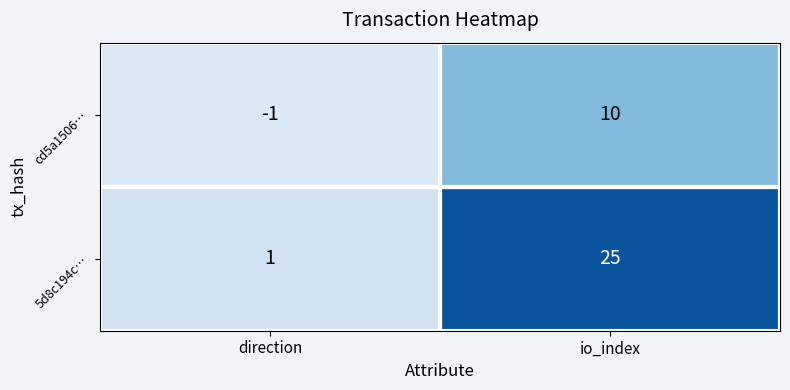

What is the maximum value for 5d8c194c…?

25